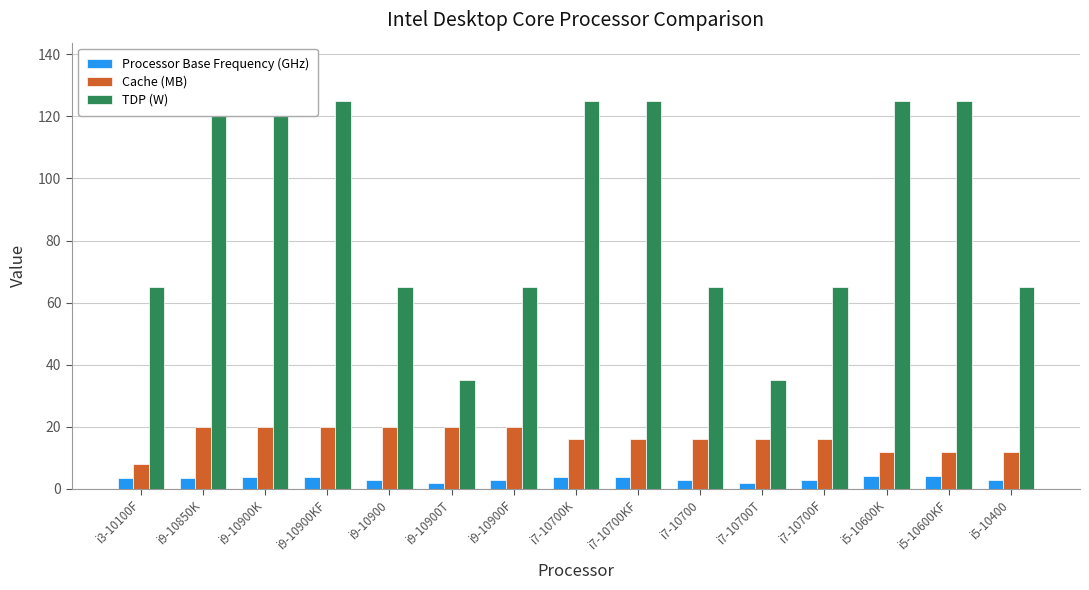

Between i3-10100F and i9-10900F, which series saw the biggest shift?

Cache (MB)